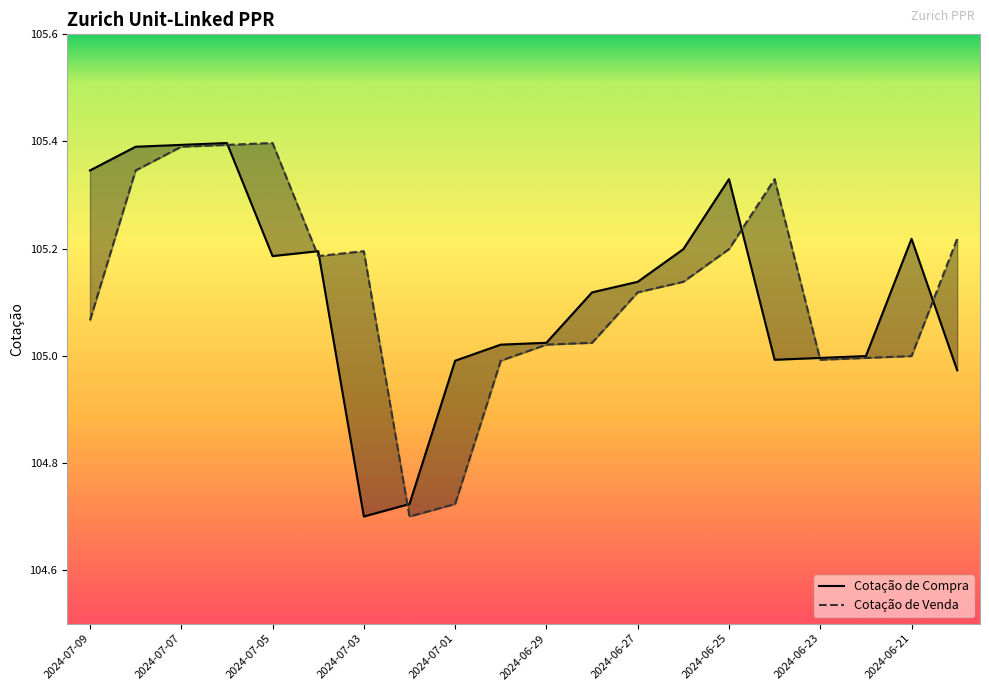

Is it true that Cotação de Compra equals 69.9 at 2024-06-25?

False